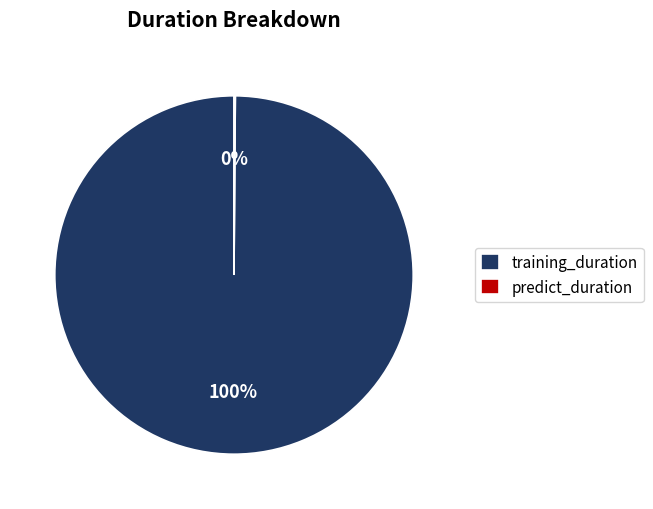

Which category has the biggest portion of the pie?

training_duration